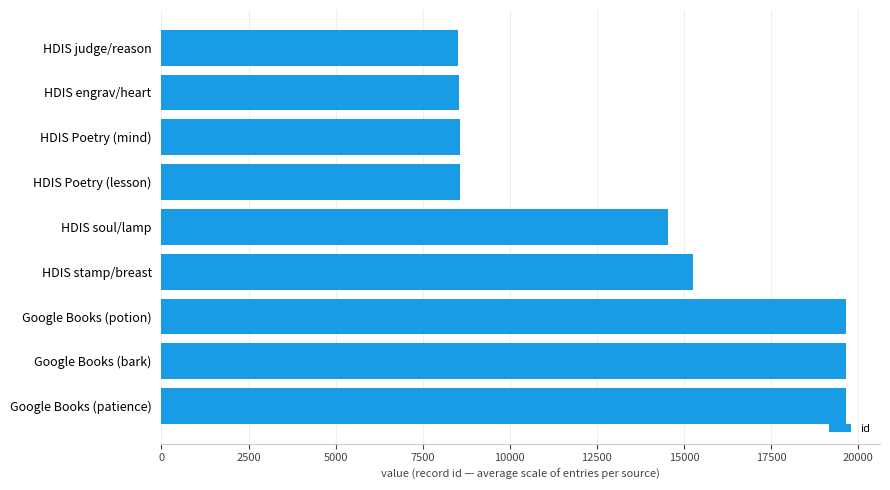

What is the ratio of the value at HDIS judge/reason to the value at HDIS engrav/heart?

1.0